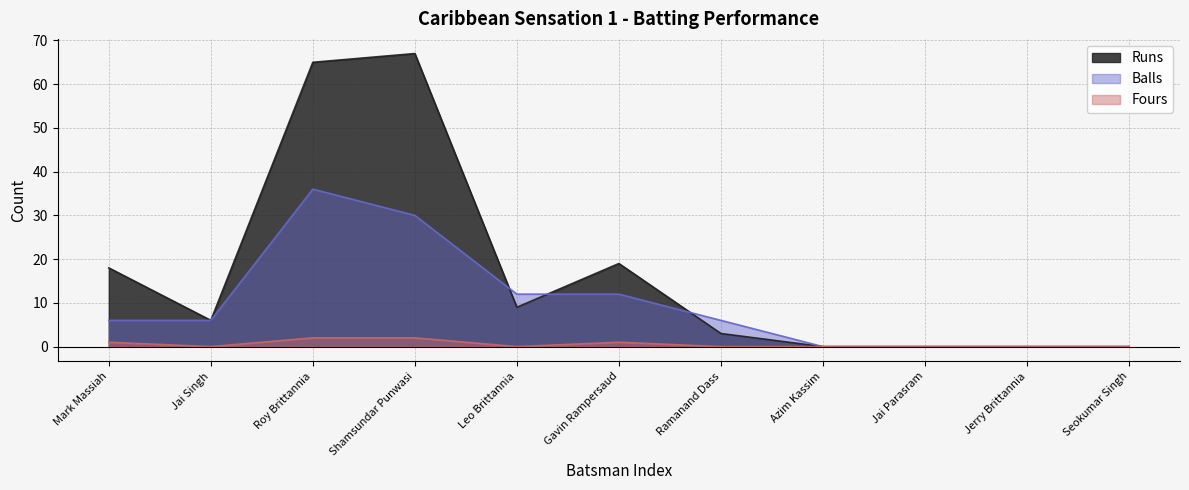

What position from the right is Seokumar Singh?

1